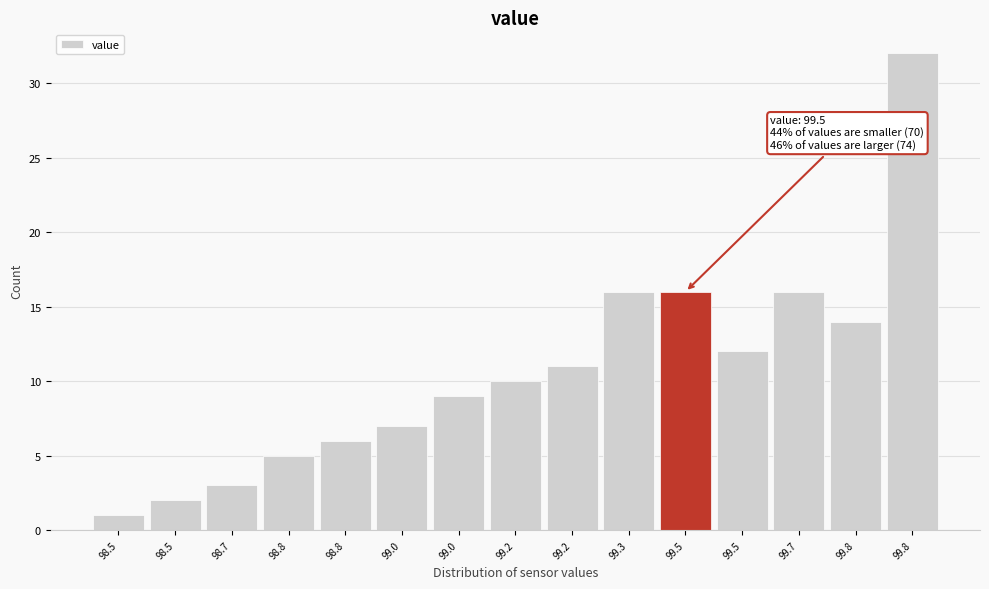

How many categories are shown in the chart?

15